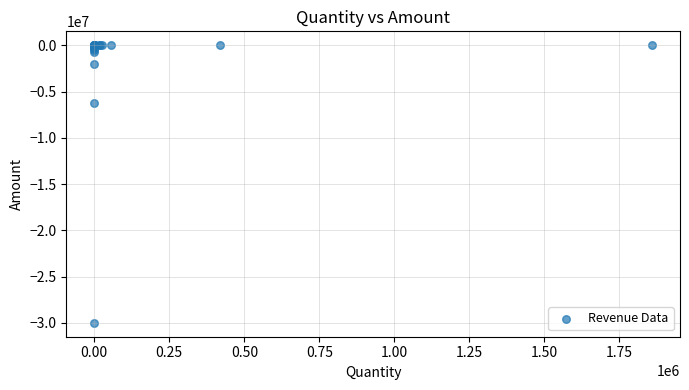

What Y value in the scatter plot is closest to -14992386?

-6196022.3